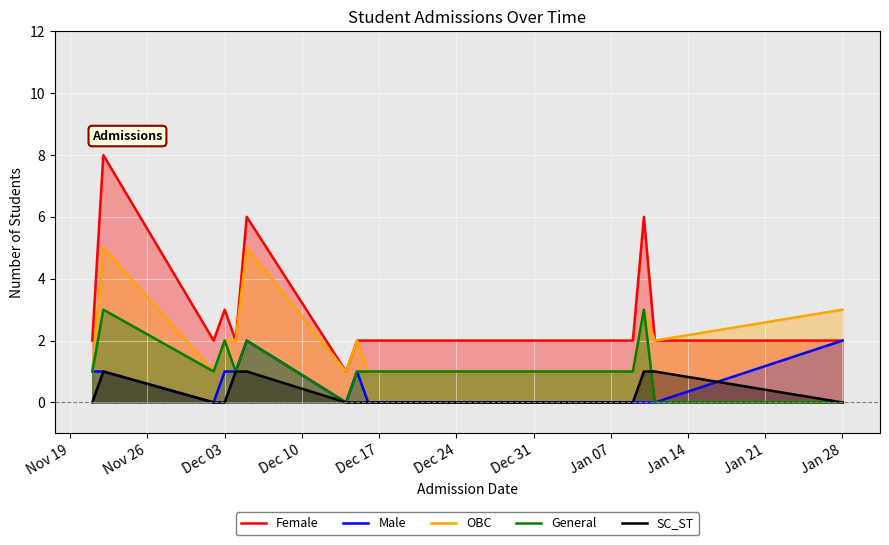

Which series has the largest range (max minus min)?

Female